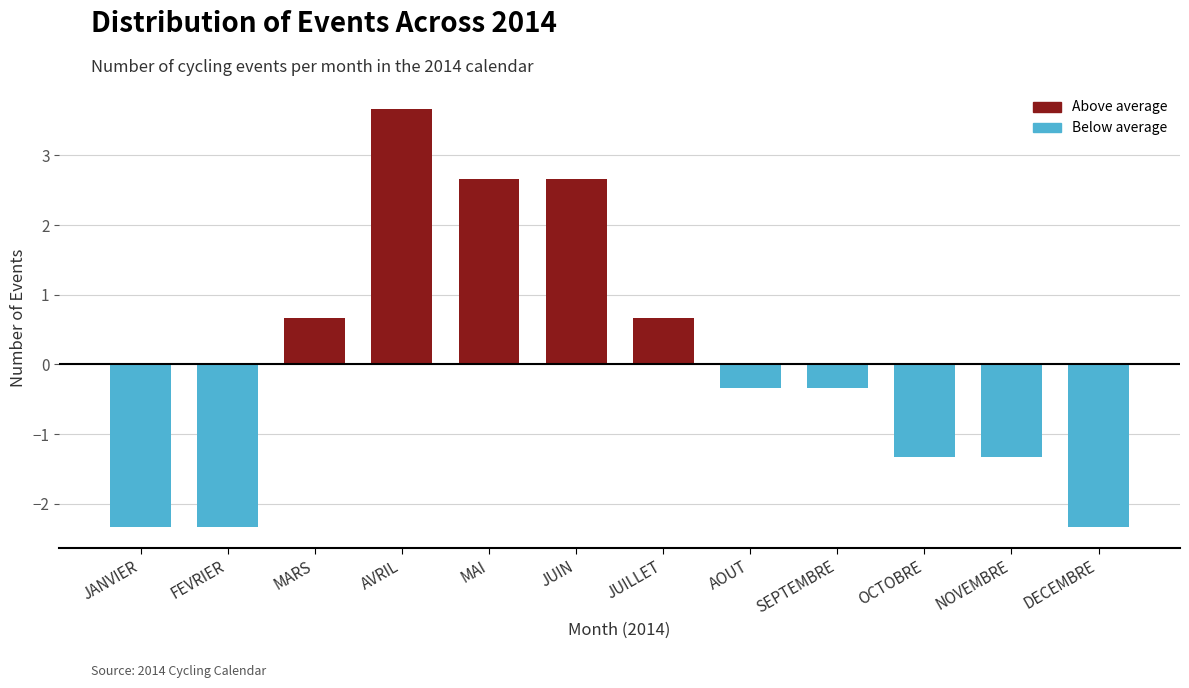

Reading left to right, extract all data points from this chart.

-2.3	-2.3	0.7	3.7	2.7	2.7	0.7	-0.3	-0.3	-1.3	-1.3	-2.3